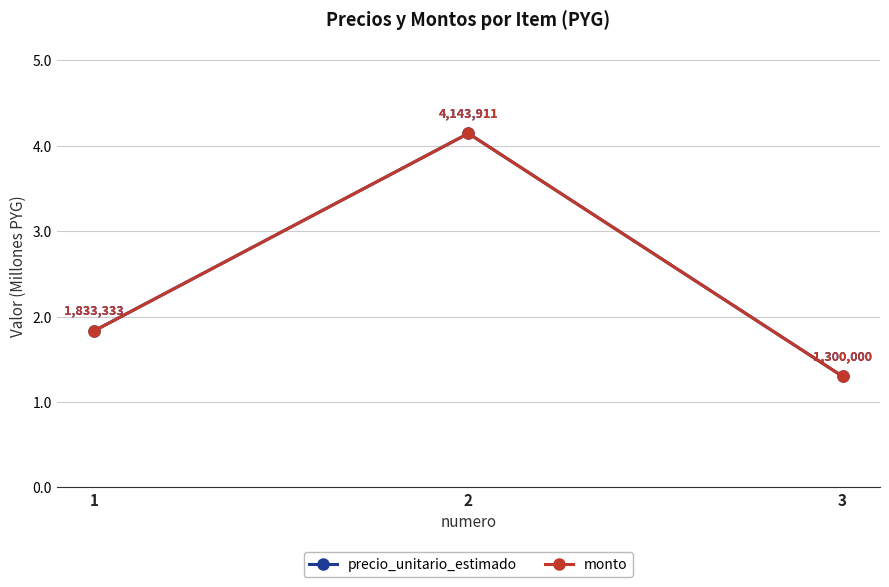

Does the chart have visible grid lines?

Yes